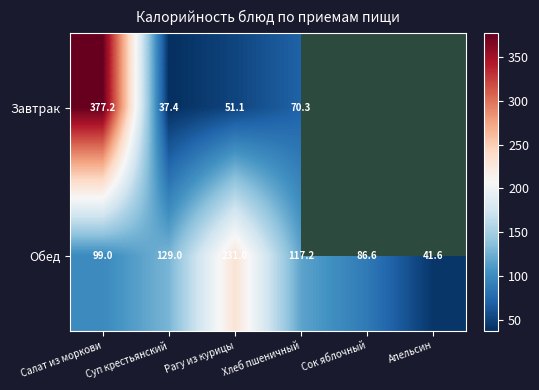

Is it true that Обед equals 179.1 at Хлеб пшеничный?

False